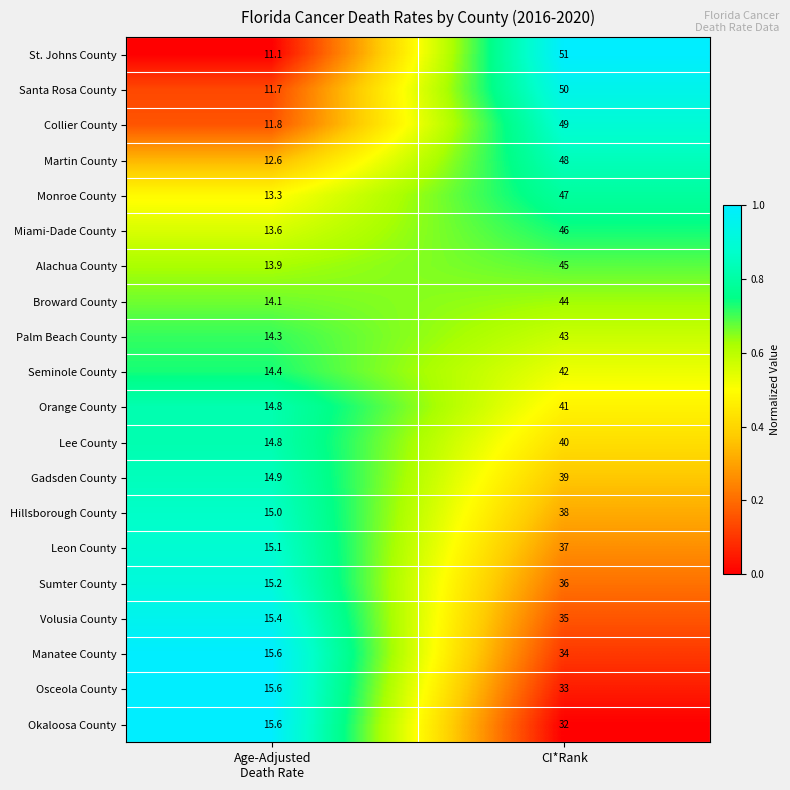

What is the sum of all Broward County values?

58.1